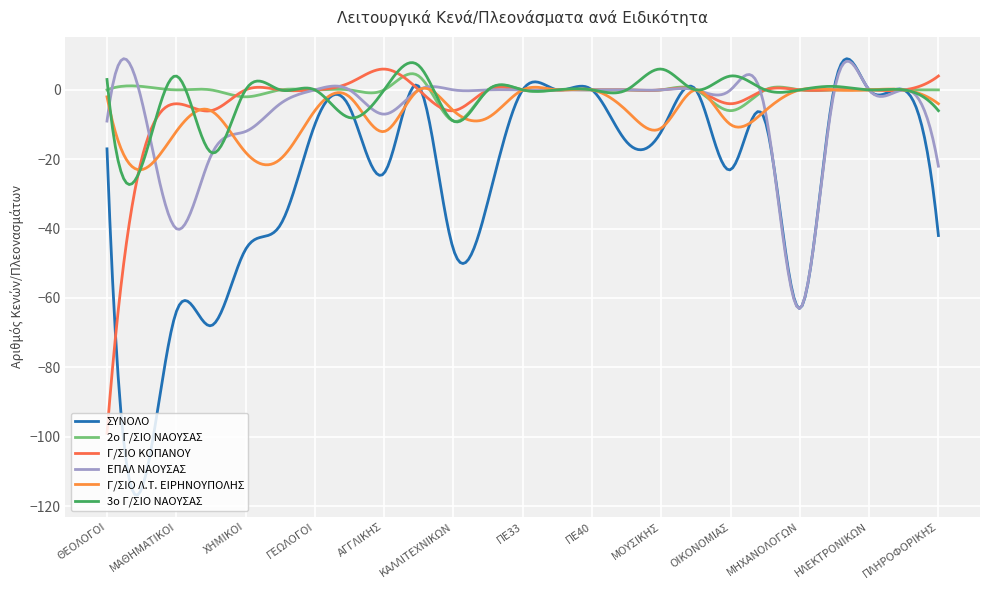

Does the chart display data point markers on the line(s)?

No